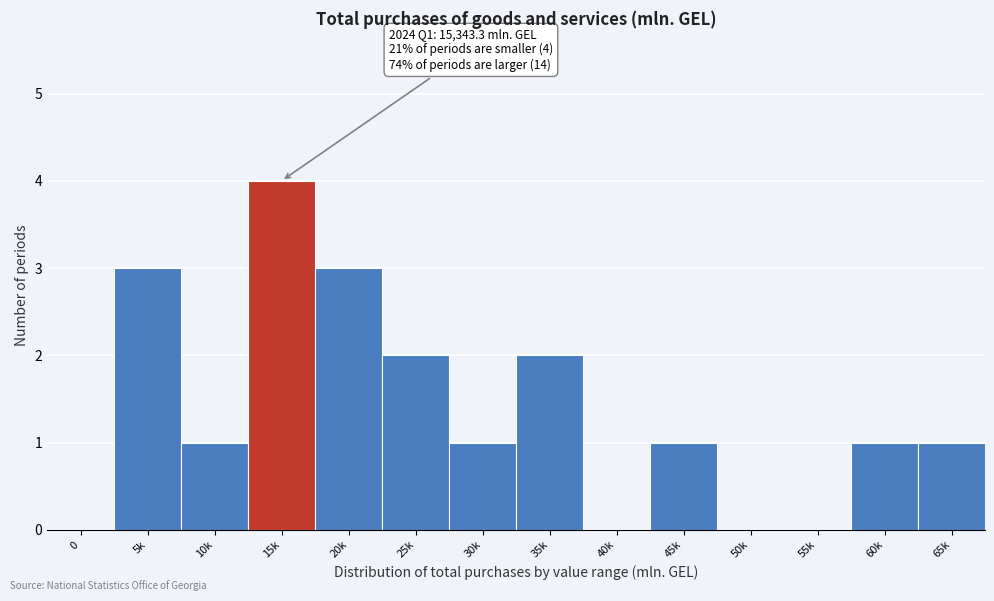

Reading left to right, list all the values displayed in this chart.

0=0	5k=3	10k=1	15k=4	20k=3	25k=2	30k=1	35k=2	40k=0	45k=1	50k=0	55k=0	60k=1	65k=1